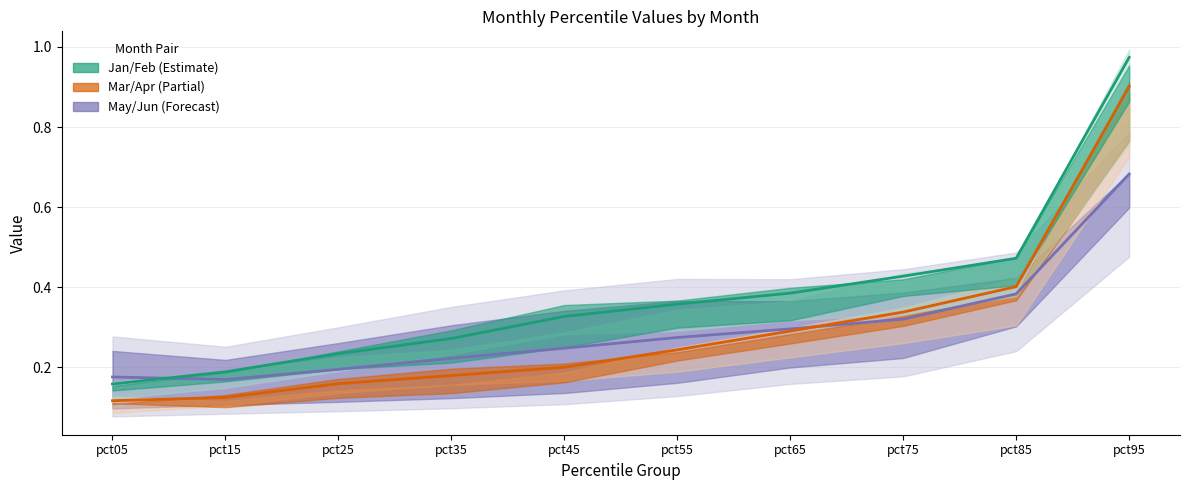

Rank the series by their maximum value, from lowest to highest.

May/Jun mid, Mar/Apr mid, Jan/Feb mid